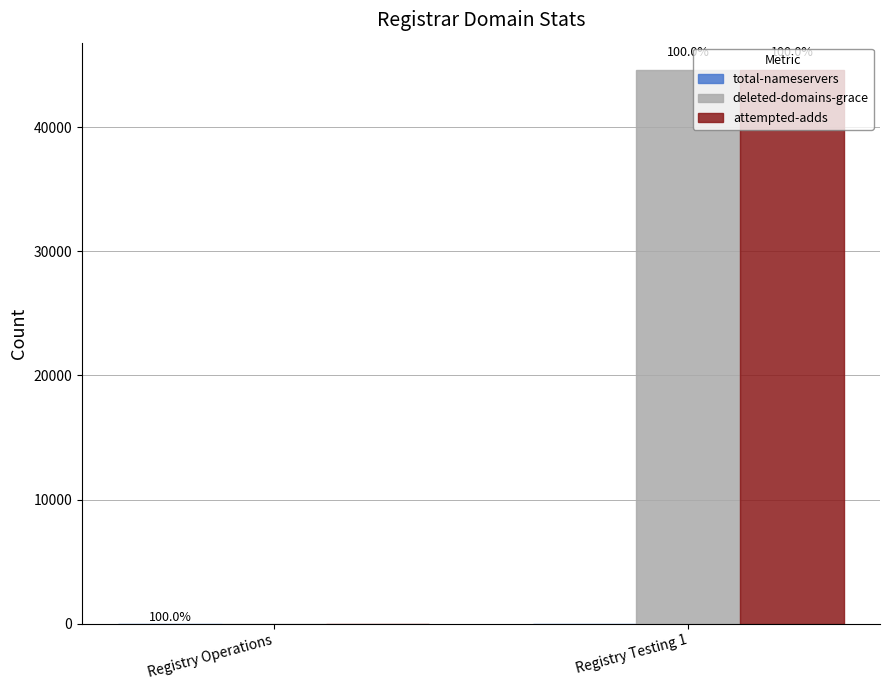

Are the bars horizontal?

No